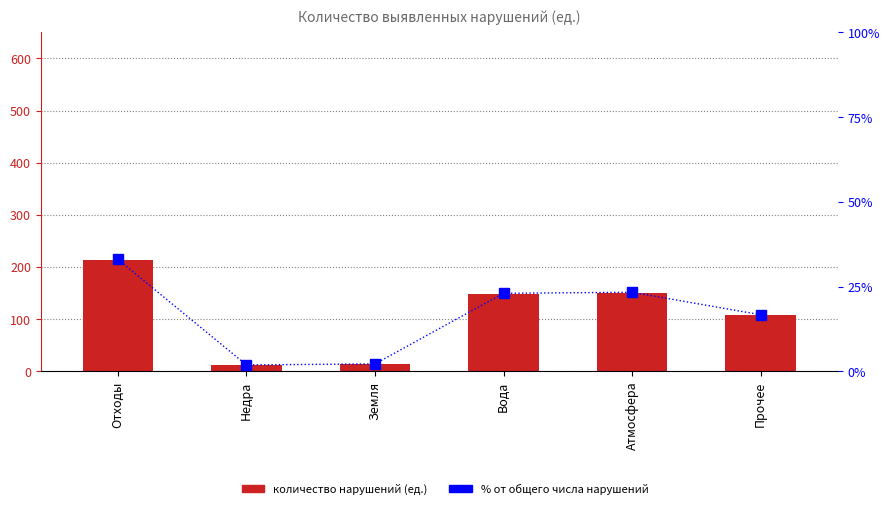

Rank the series at Прочее from lowest to highest value.

% от общего числа нарушений, 1. Количество выявленных нарушений (ед.)